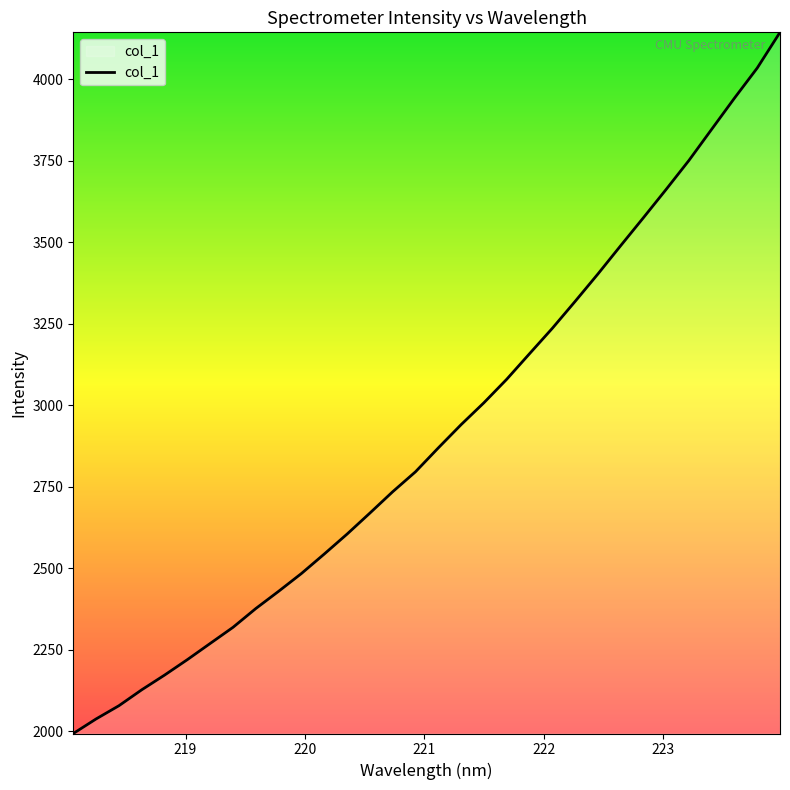

What is the difference between the maximum and minimum values?

2150.8